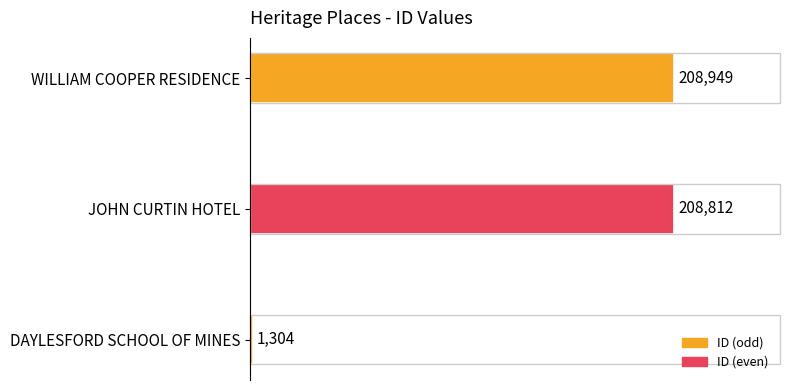

Rank the categories by value from lowest to highest.

DAYLESFORD SCHOOL OF MINES, JOHN CURTIN HOTEL, WILLIAM COOPER RESIDENCE